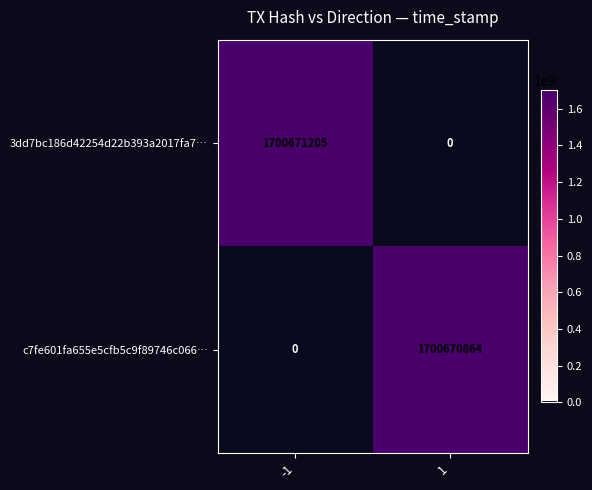

How many values in the 3dd7bc186d42254d22b393a2017fa7… series are below 1700671205?

1